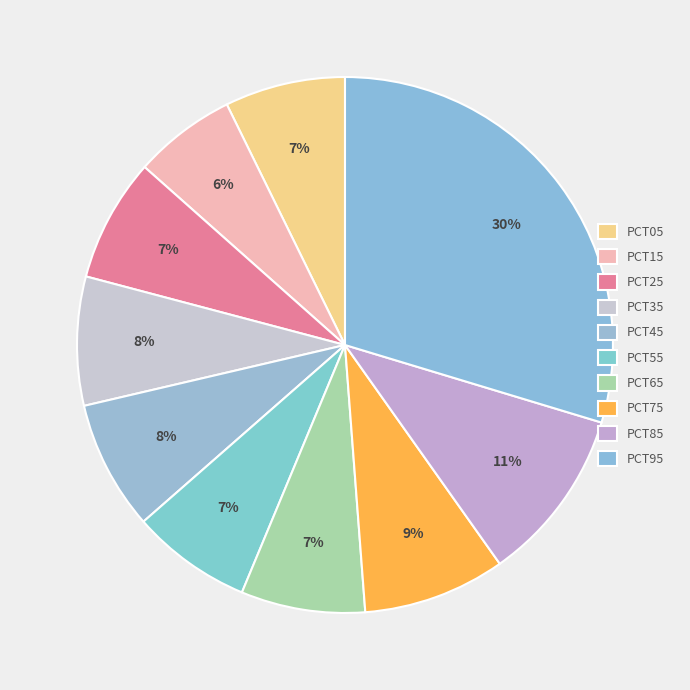

Rank the categories by value from lowest to highest.

pct15, pct55, pct05, pct25, pct65, pct35, pct45, pct75, pct85, pct95